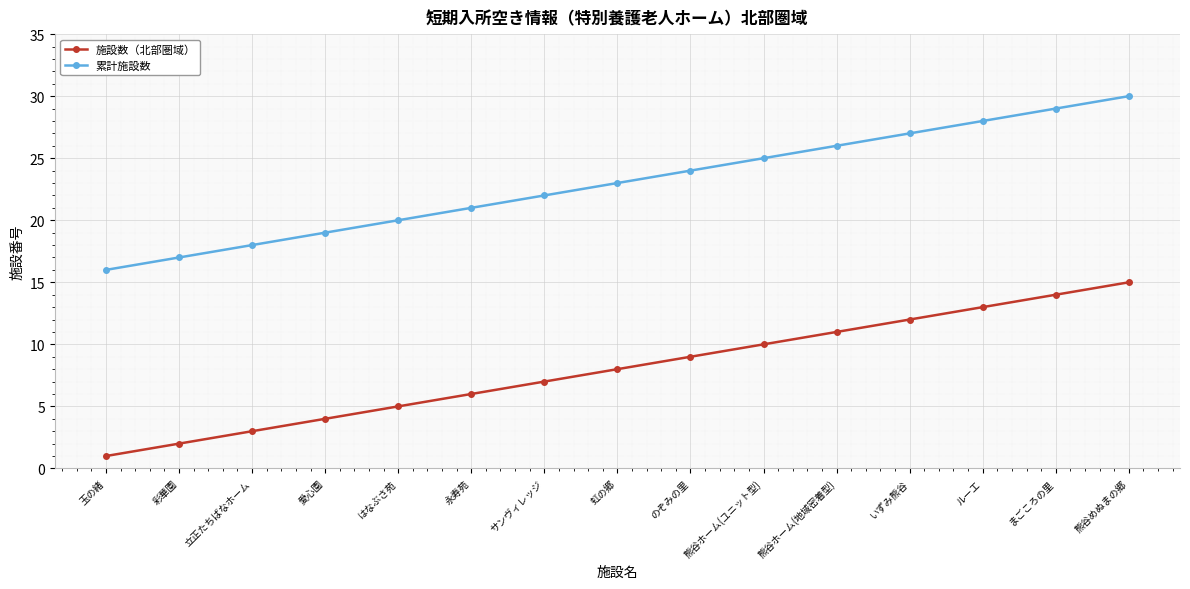

What position from the right is 愛心園?

12